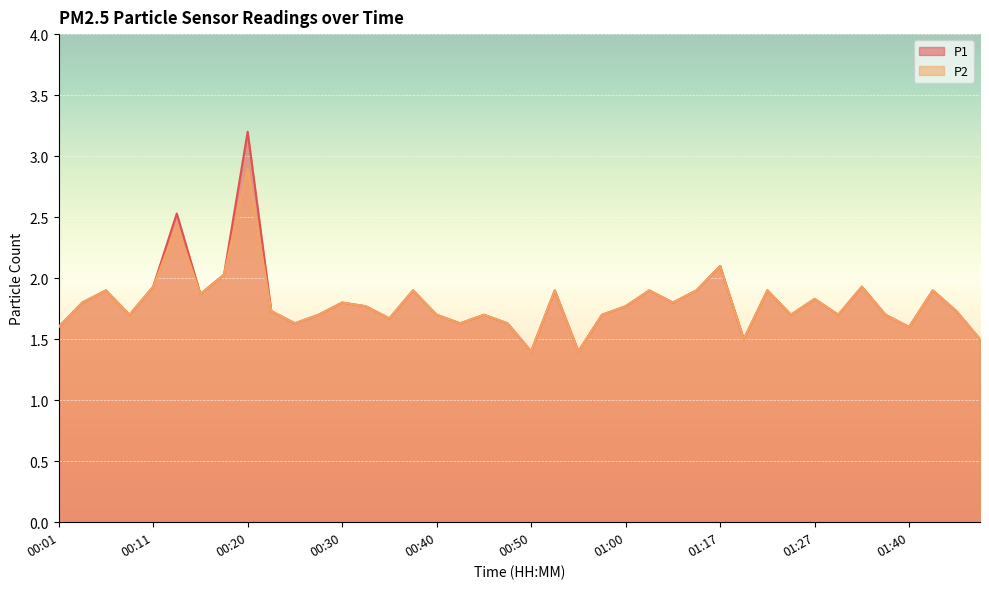

At which category does P1 reach its first local peak?

00:06